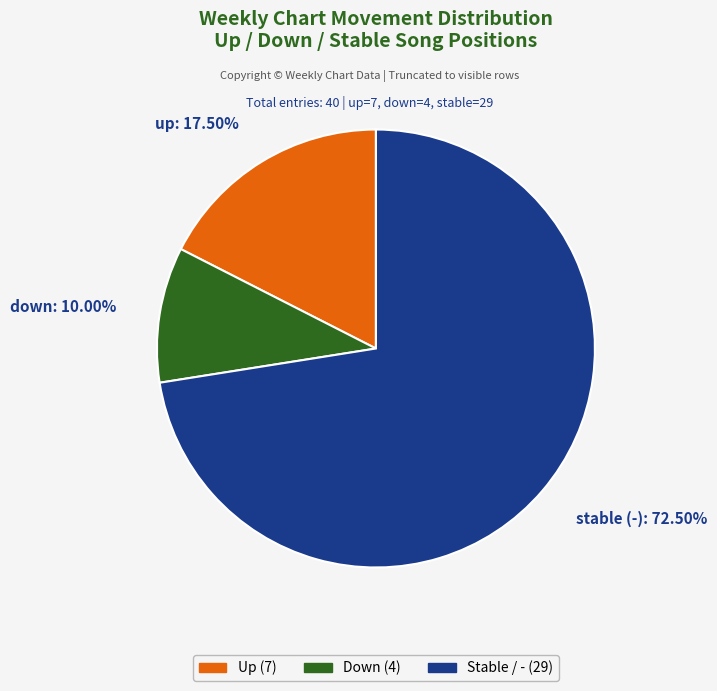

To the nearest percent, what is the average slice percentage?

33%